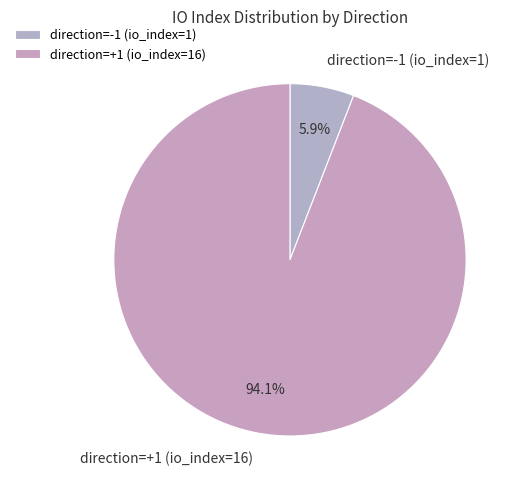

The direction=+1 (io_index=16) slice represents 99% of the pie. True or false?

False